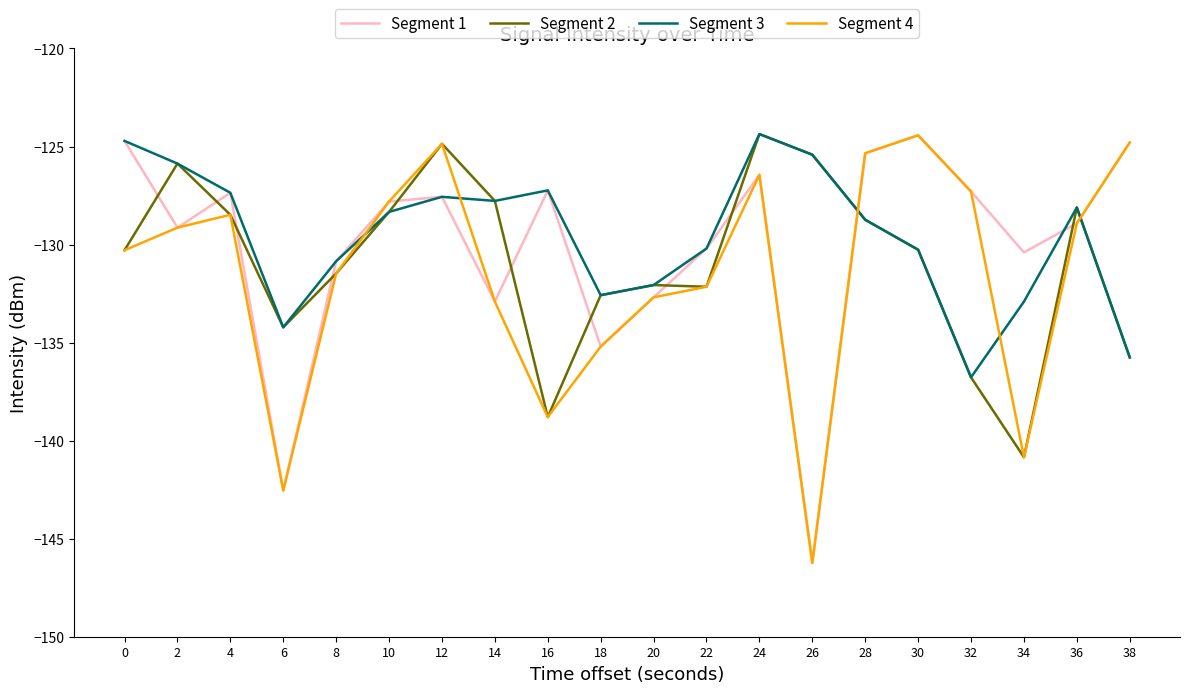

Is this an area chart (filled region under the line)?

No